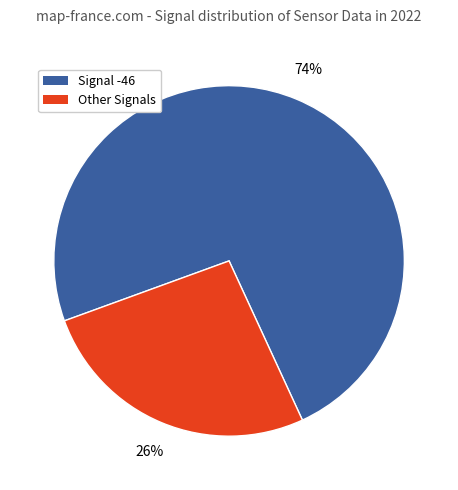

Is there a majority slice in this chart?

Yes